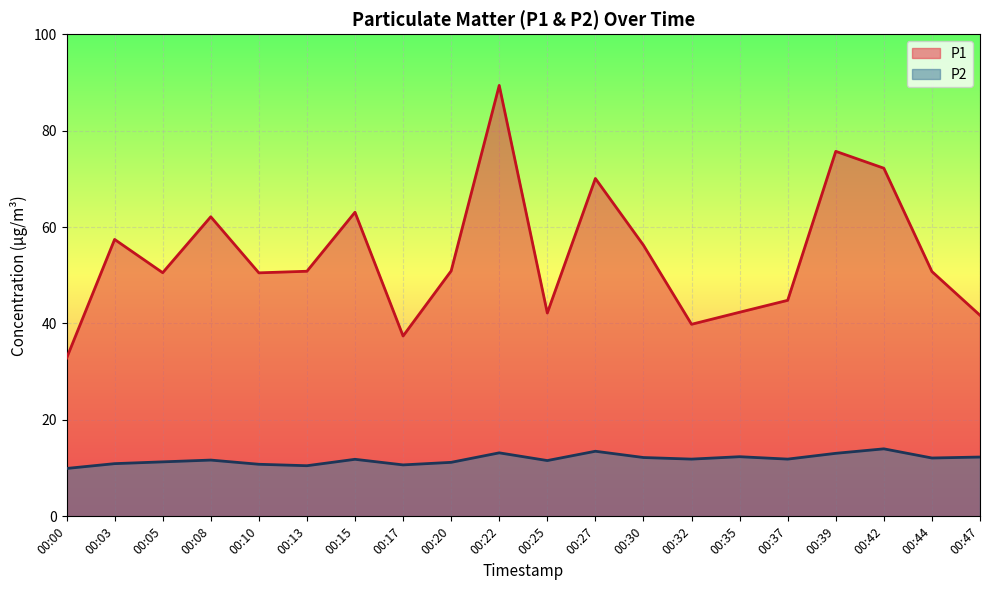

Which series has the largest total across all categories?

P1